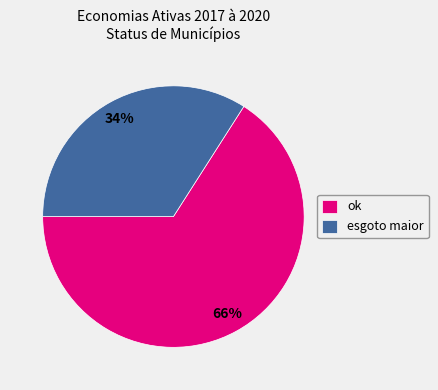

To the nearest percent, what is the difference between the largest and smallest slice percentages?

32%